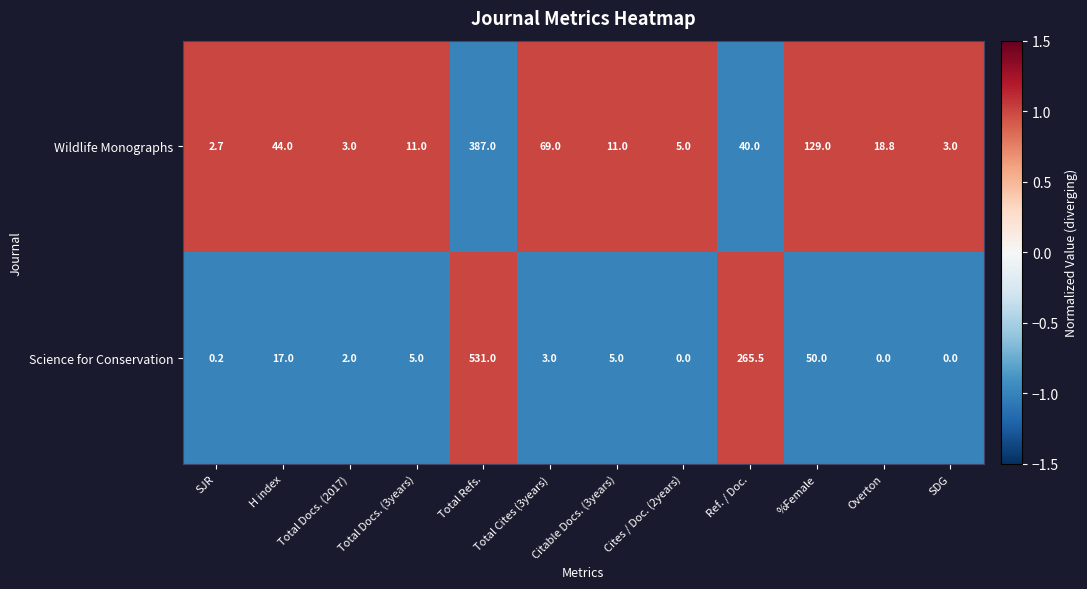

How many data points does each series have?

12